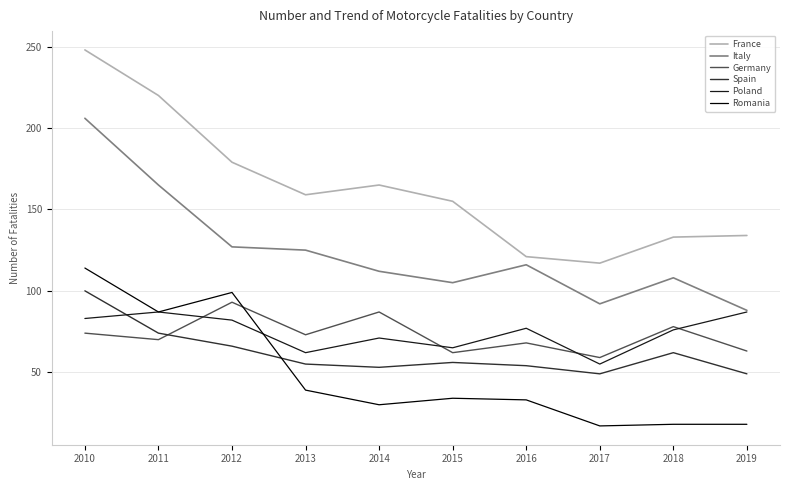

Read the Romania value at 2013.

39